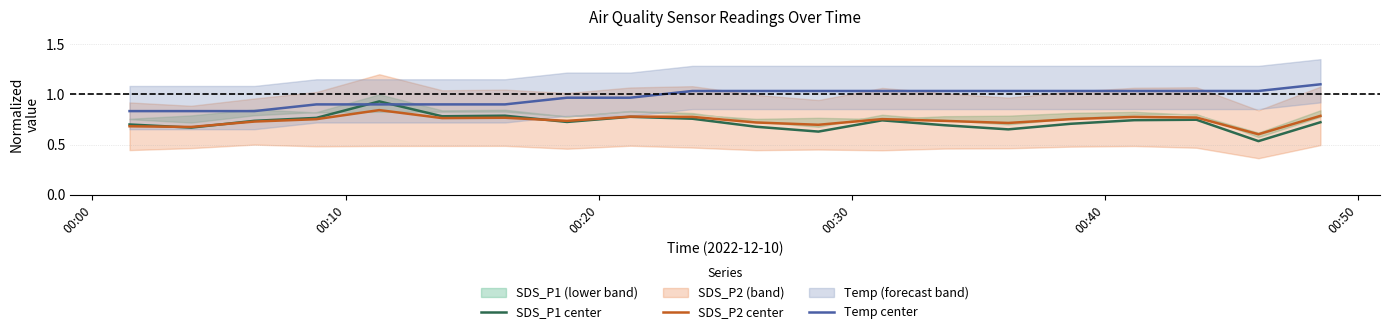

True or false: Temp center and SDS_P2 center intersect in this chart.

False